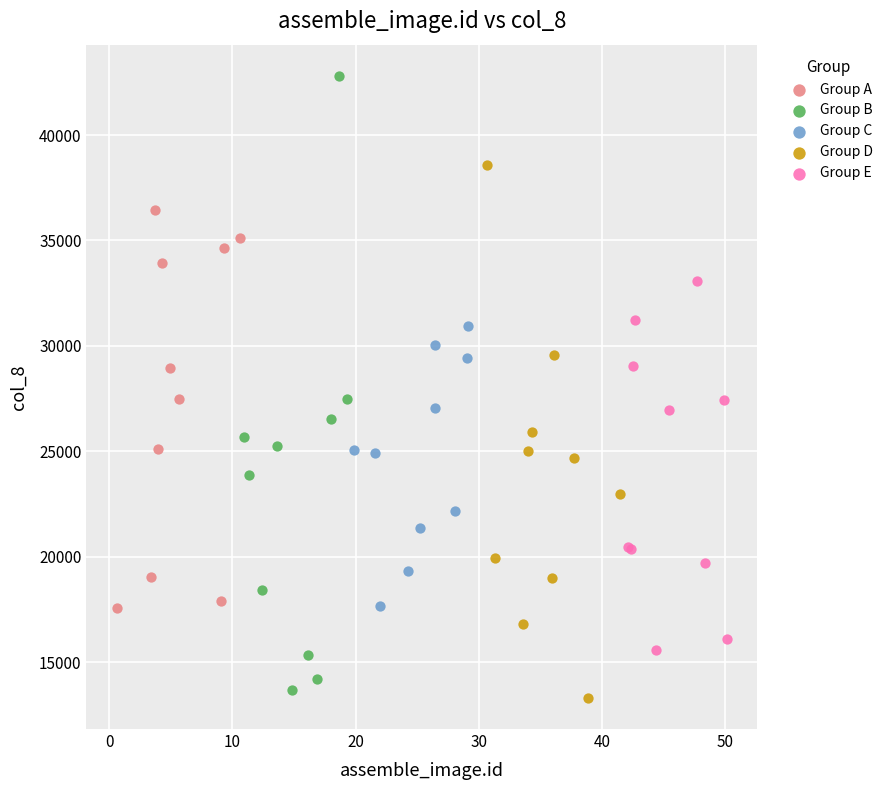

Which series has the largest Y range (max minus min)?

Group B